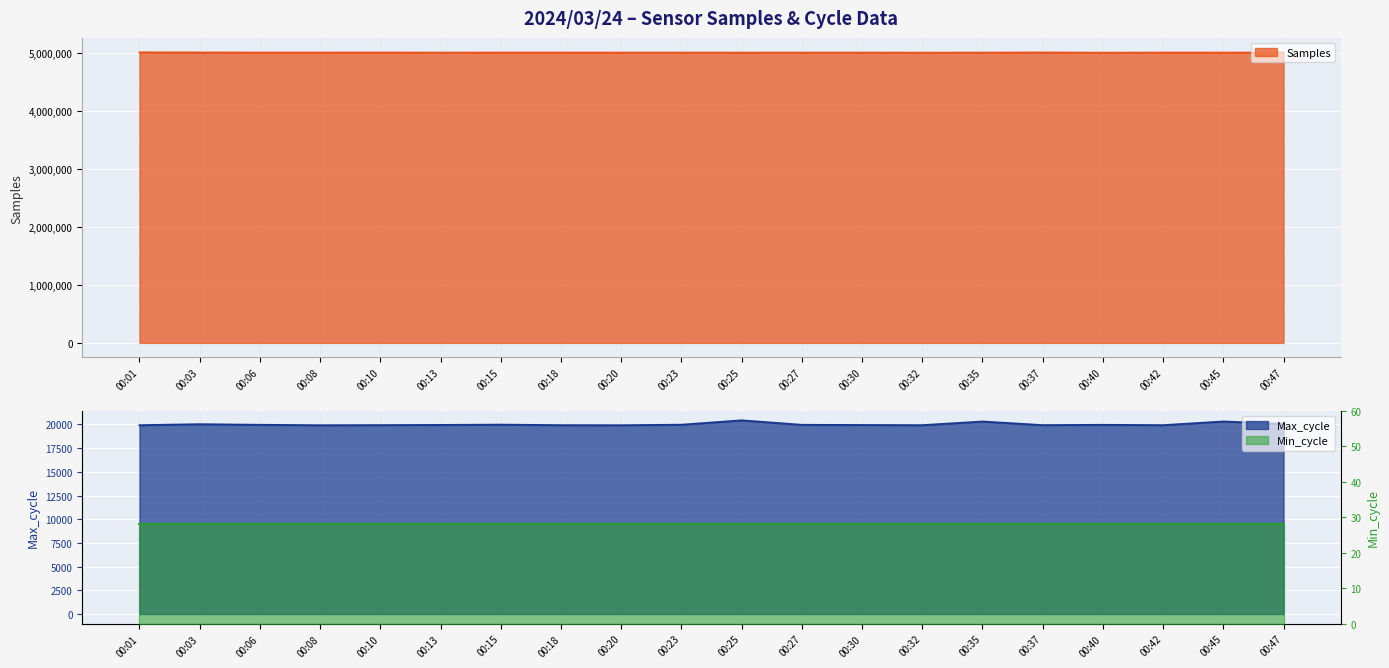

At which category does the chart reach its peak across all series?

00:01